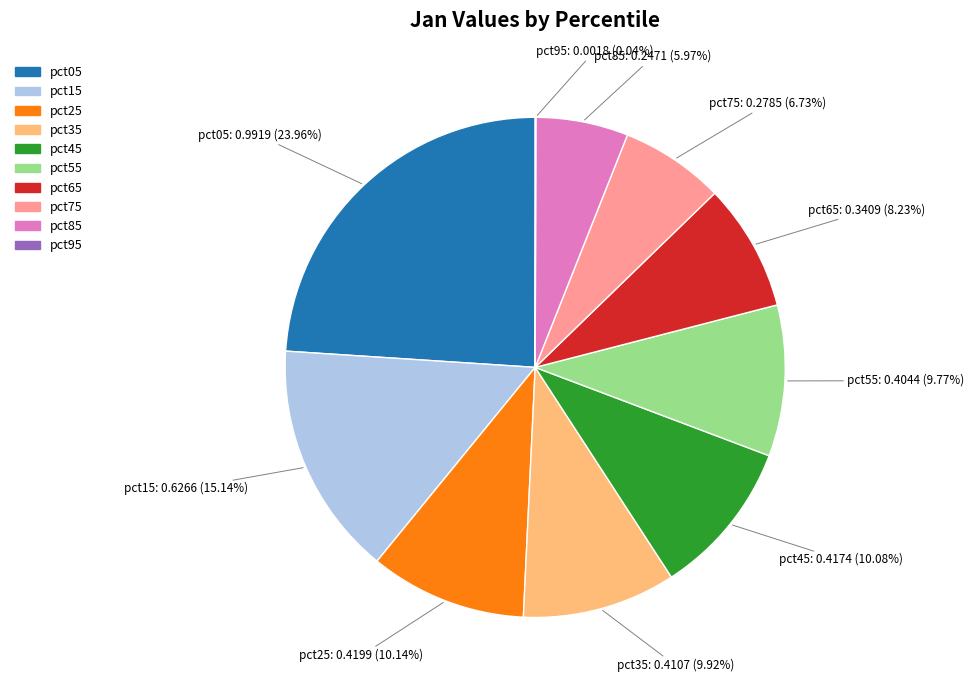

To the nearest percent, what is the difference between the largest and smallest slice percentages?

24%